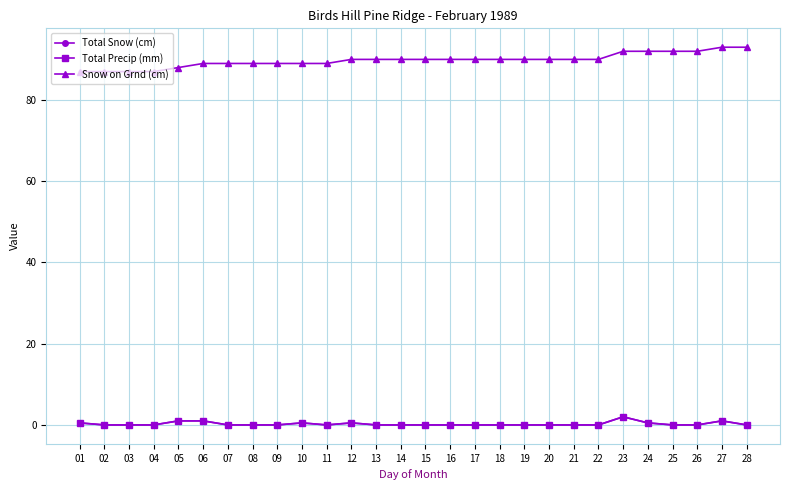

What is the approximate value of Total Snow (cm) at 01?

0.5